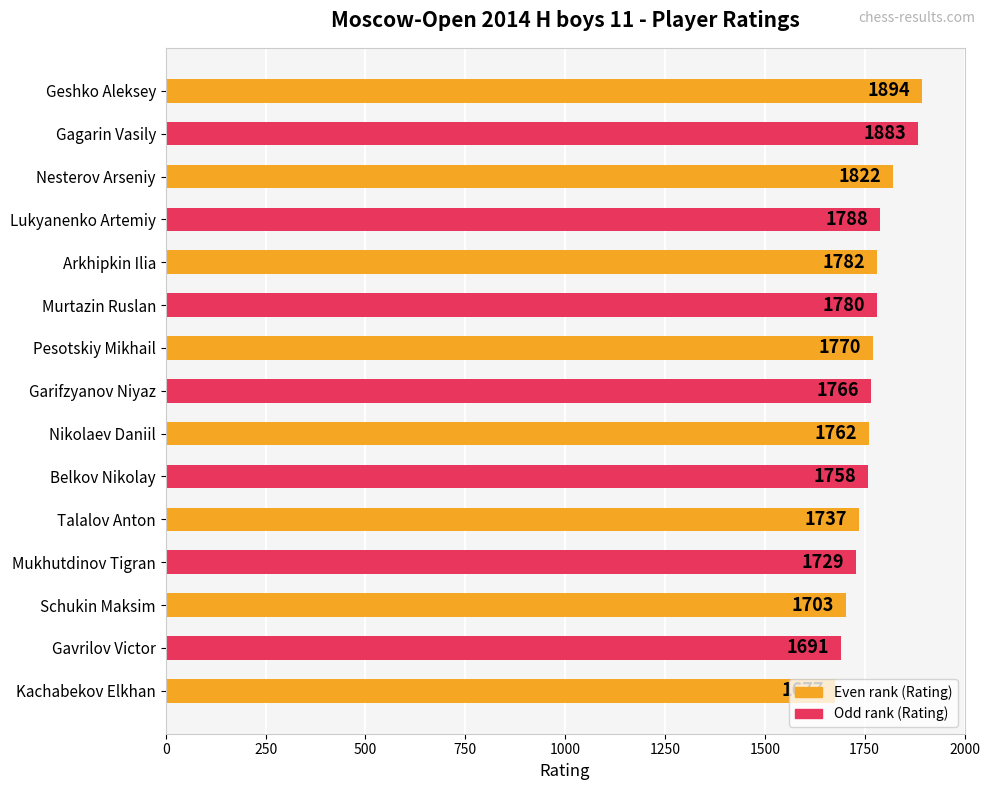

What is the label of the 5th bar from the bottom?

Talalov Anton